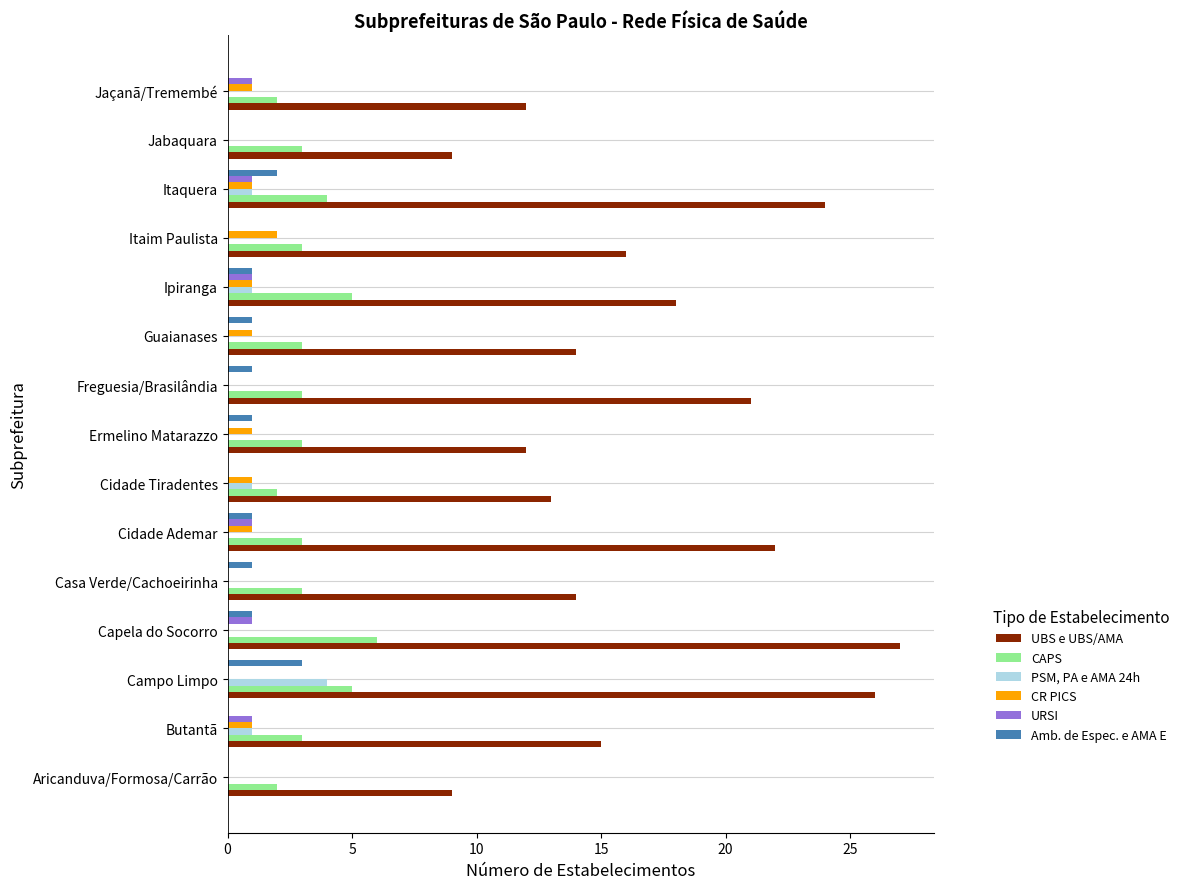

Between Freguesia/Brasilândia and Jaçanã/Tremembé, which series saw the biggest shift?

UBS e UBS/AMA